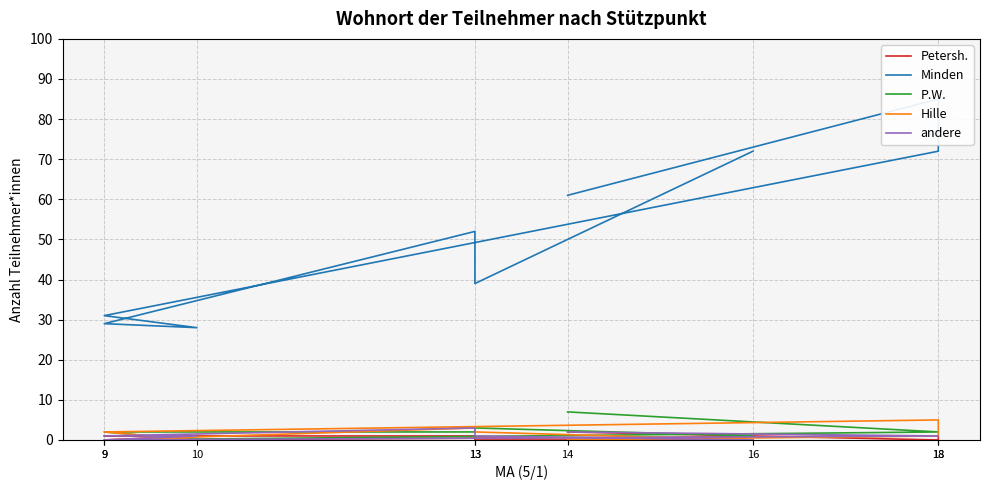

Which series has the widest spread of values?

Minden